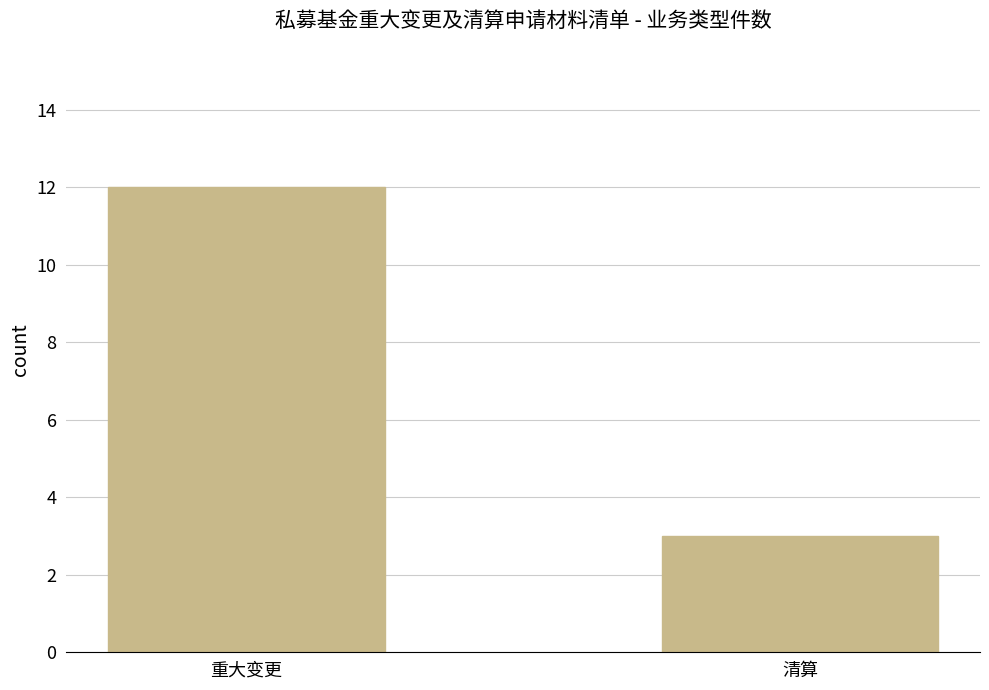

What is the sum of all values?

15